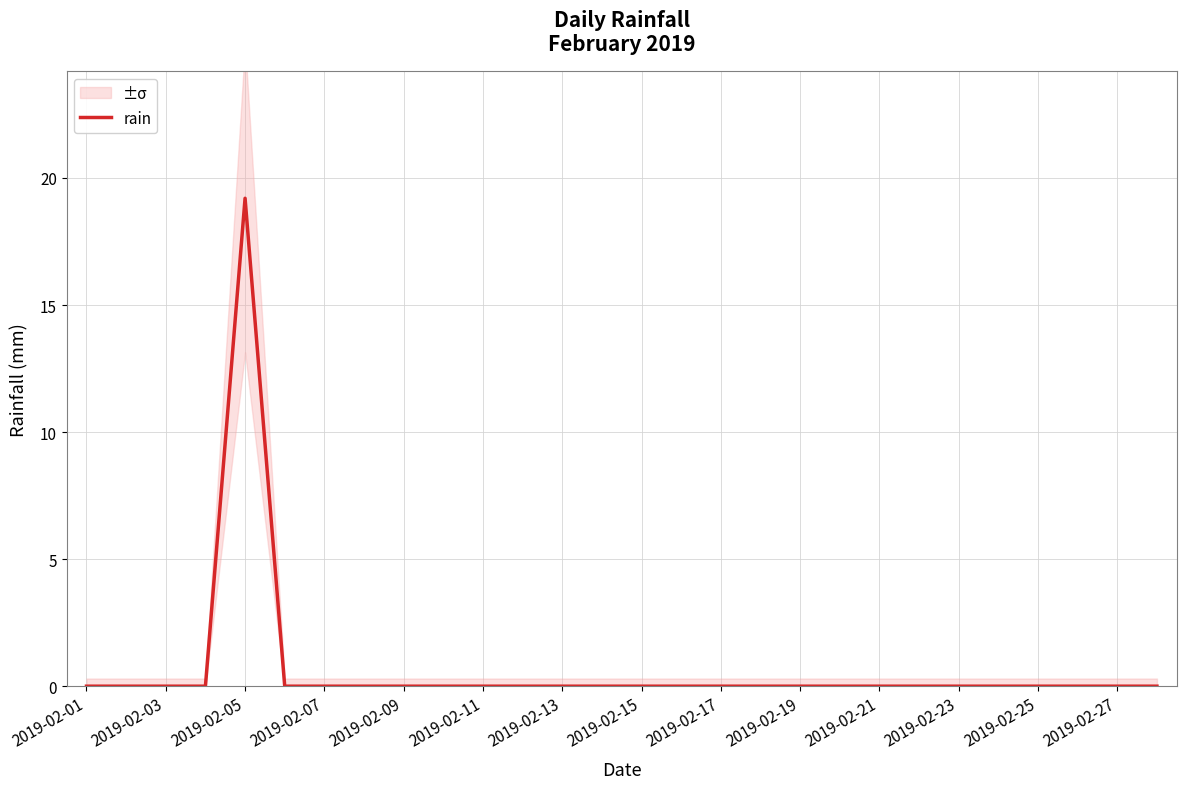

Does the chart display data point markers on the line(s)?

No